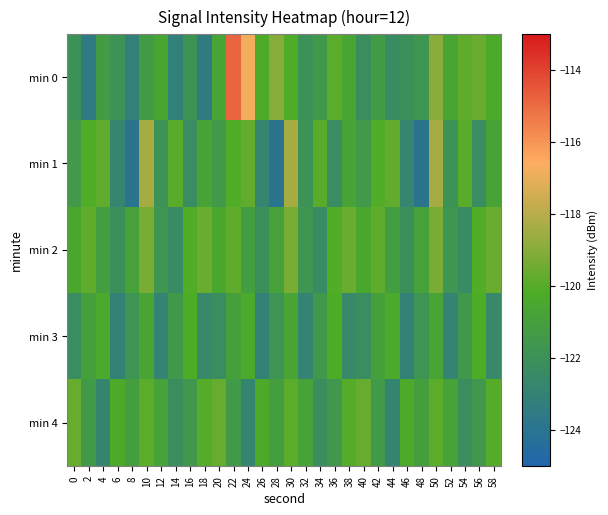

Between 28 and 58, which series saw the biggest shift?

min 1